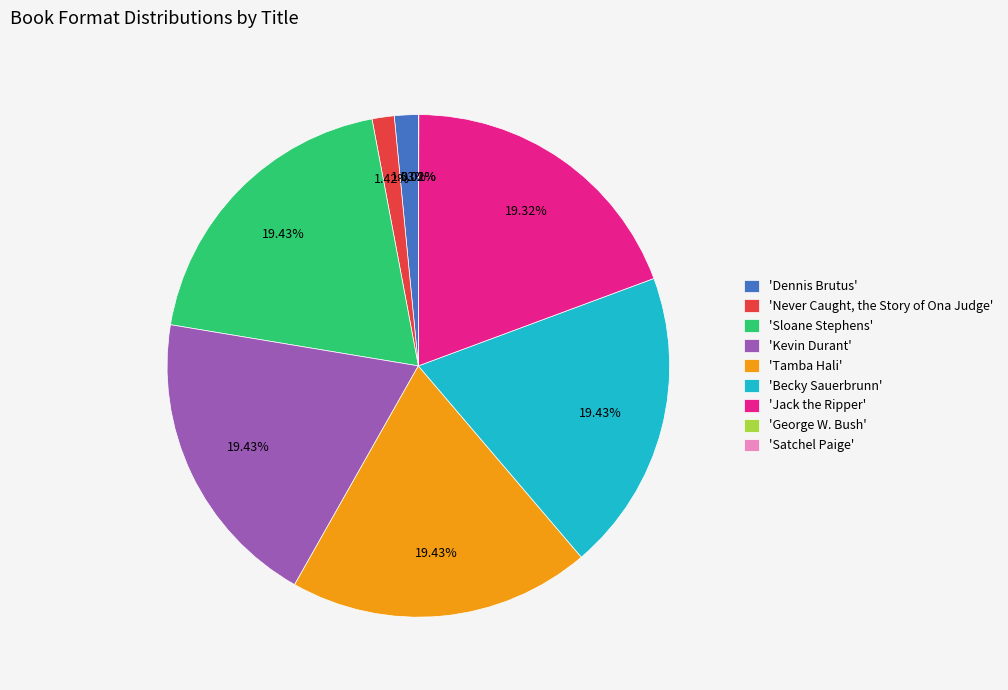

Do 'Sloane Stephens' and 'Dennis Brutus' together represent more than half of the pie?

No